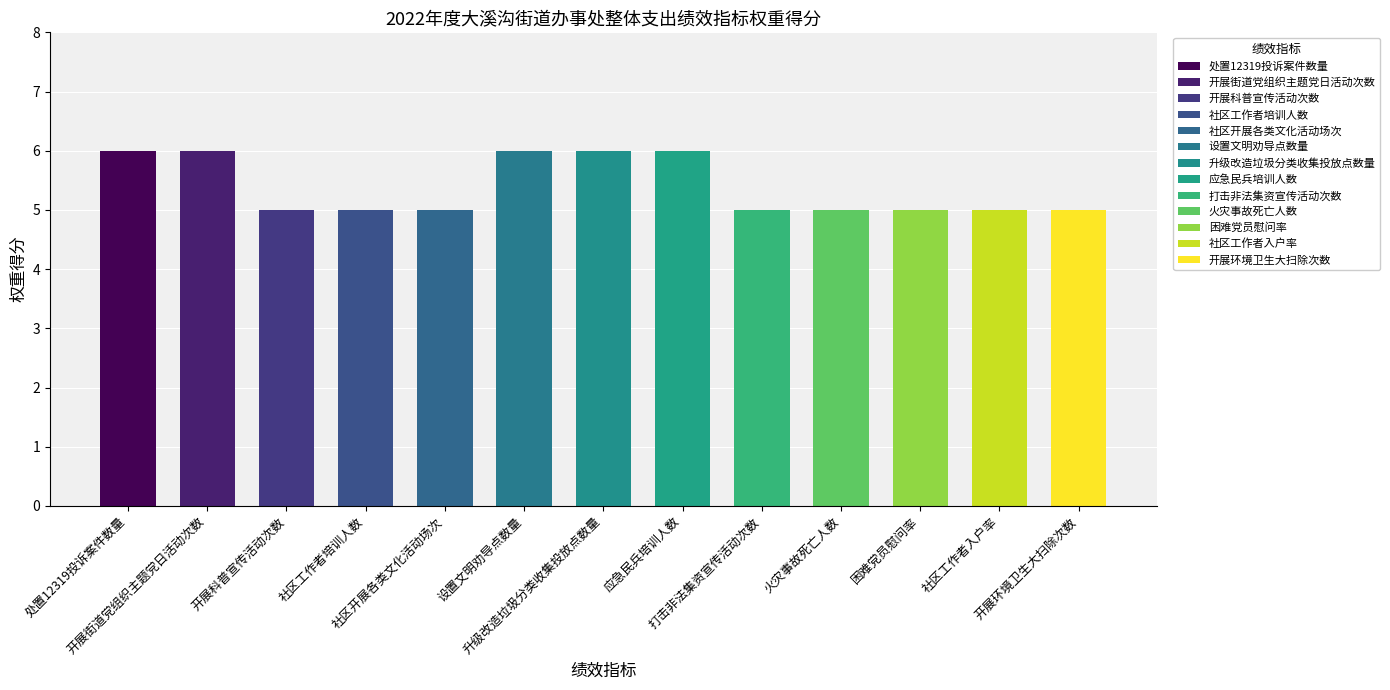

What value does the data have at 开展环境卫生大扫除次数?

5